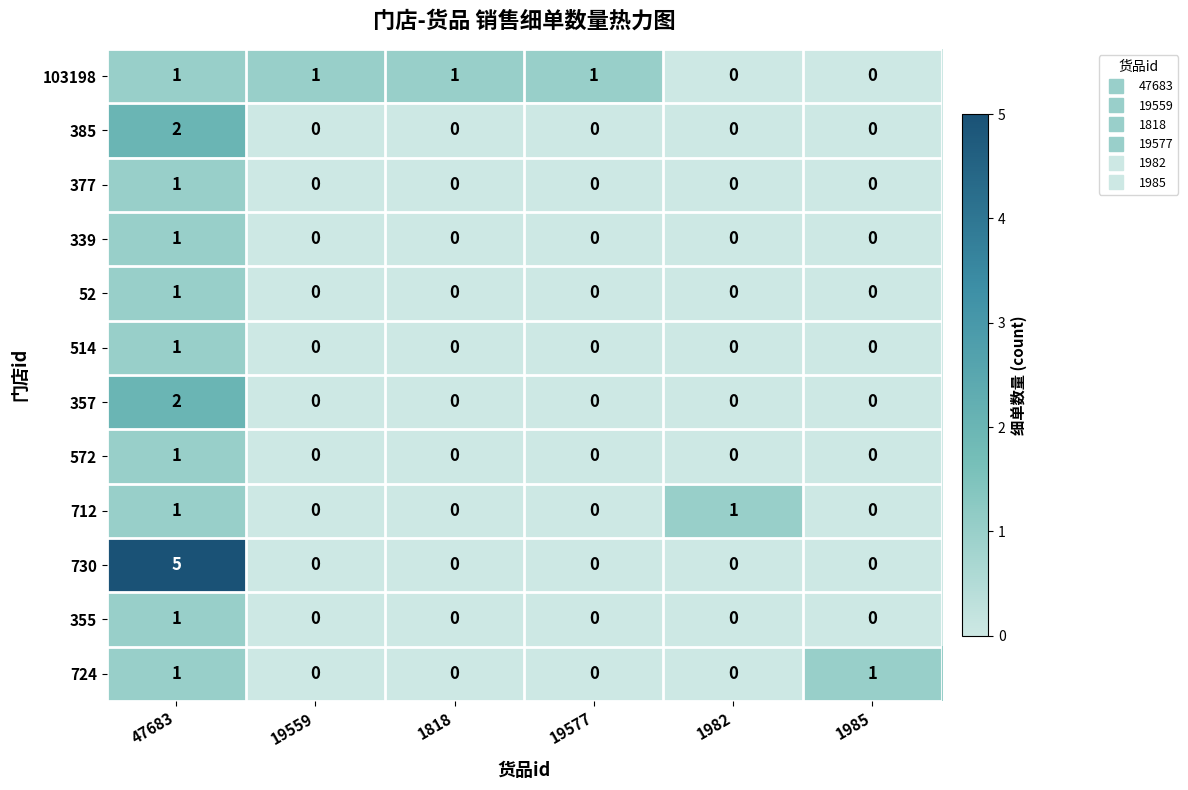

The 377 series shows 1 at 1818. True or false?

False